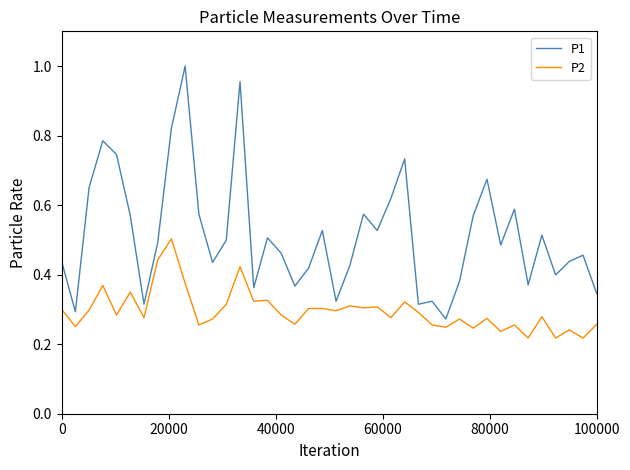

Rank the series by their maximum value, from highest to lowest.

P1, P2